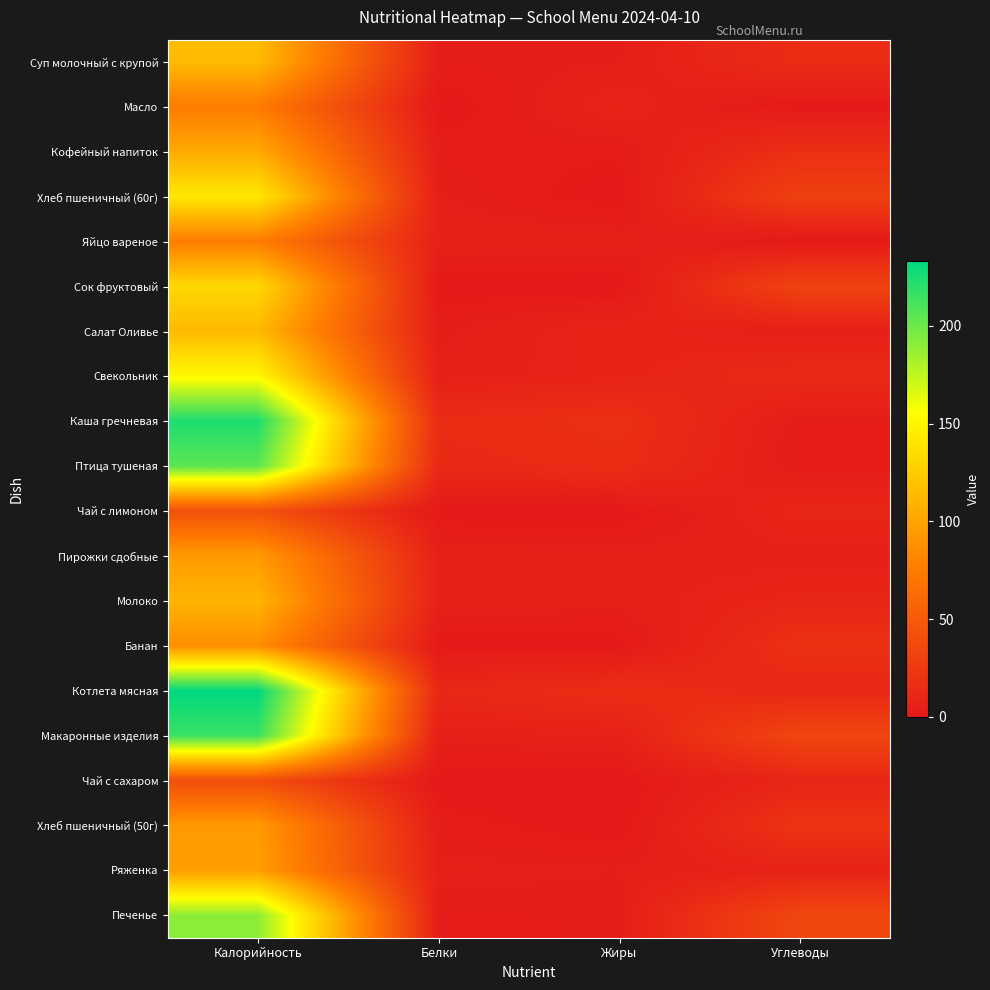

How many data points does each series have?

4